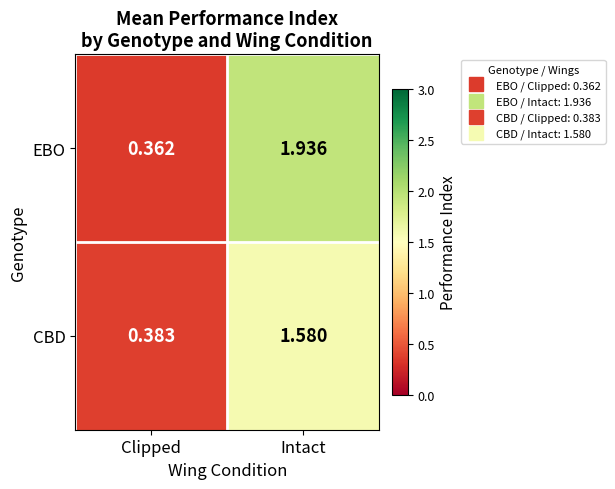

At which label is CBD closest to 0?

Clipped